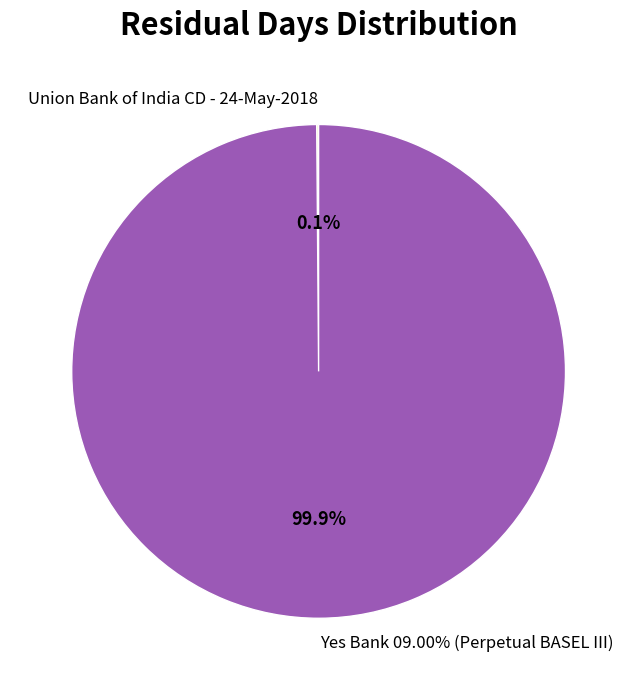

Is there any slice that represents more than half of the pie?

Yes